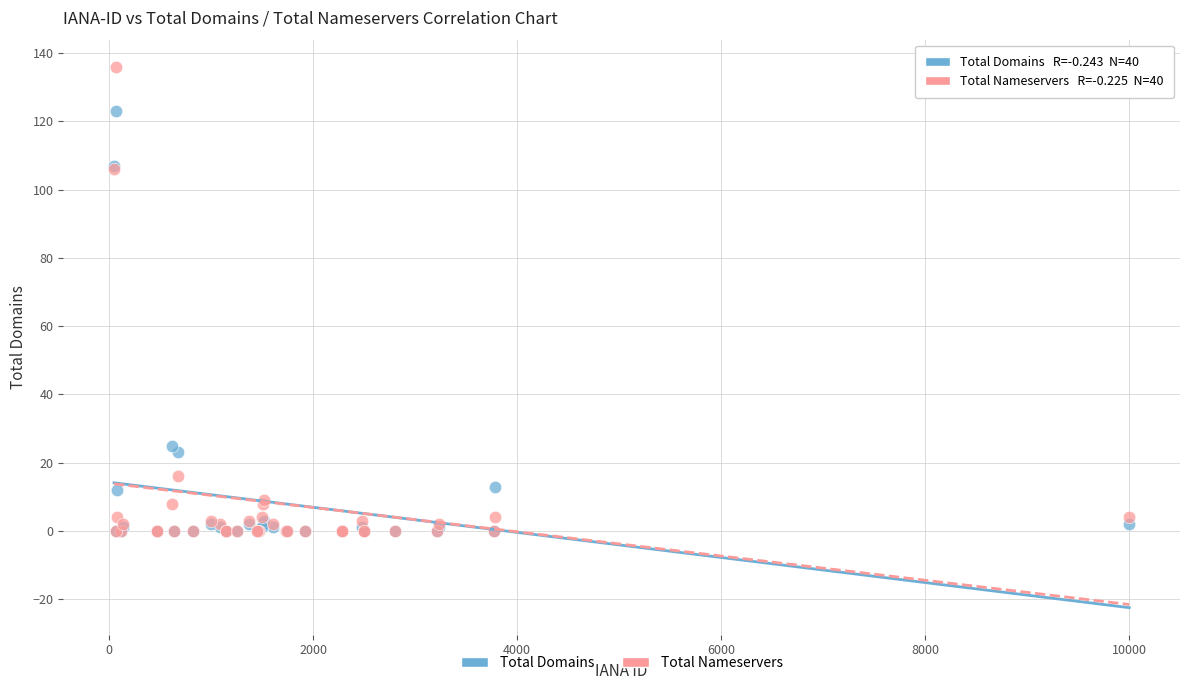

What are all the series names shown in the legend?

Total Domains, Total Nameservers